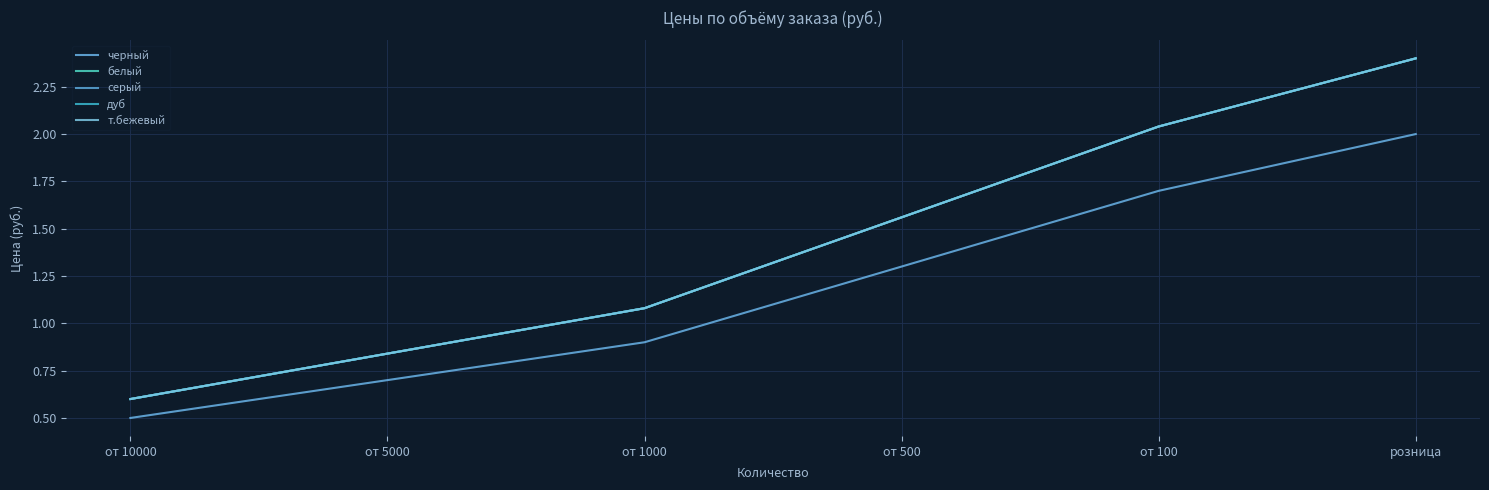

What is the lowest value of the дуб series?

0.6